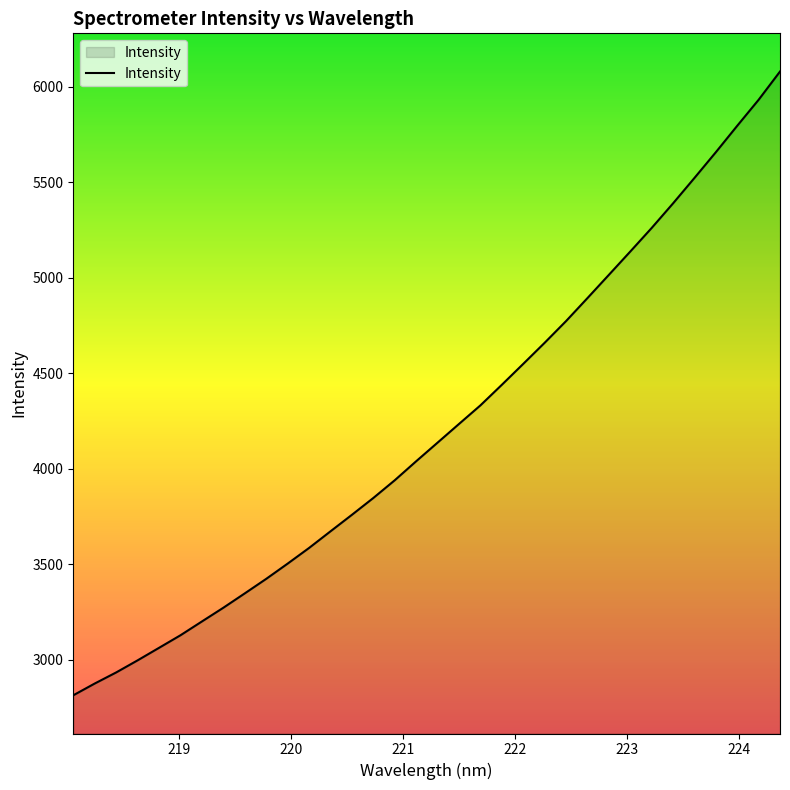

True or false: the data has more than 1 interior local peaks.

False